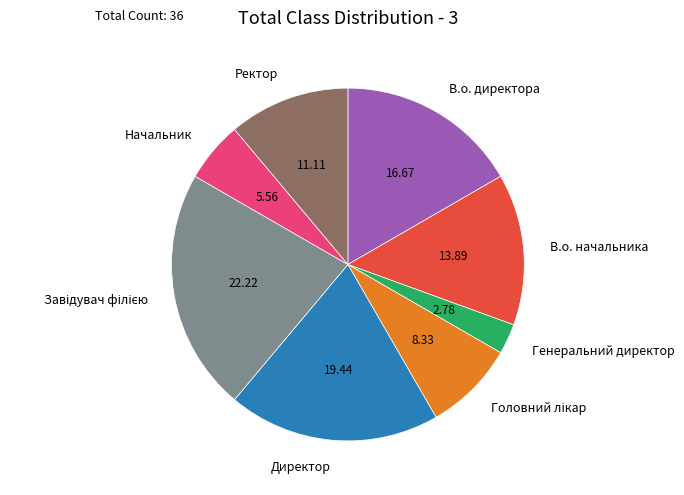

How many segments does this pie chart have?

8